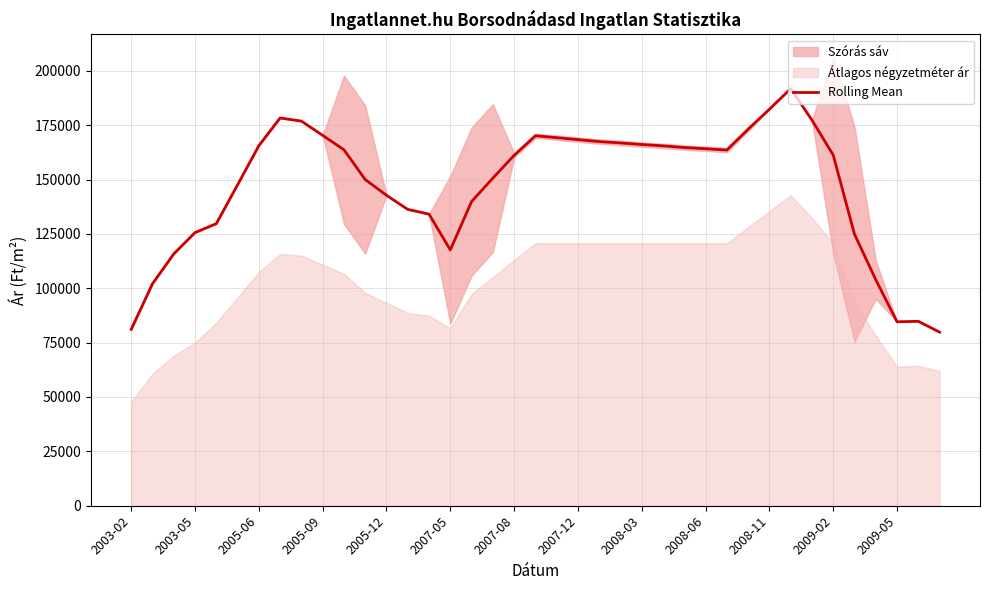

Is it true that the value at 2009-02 is 161235?

True